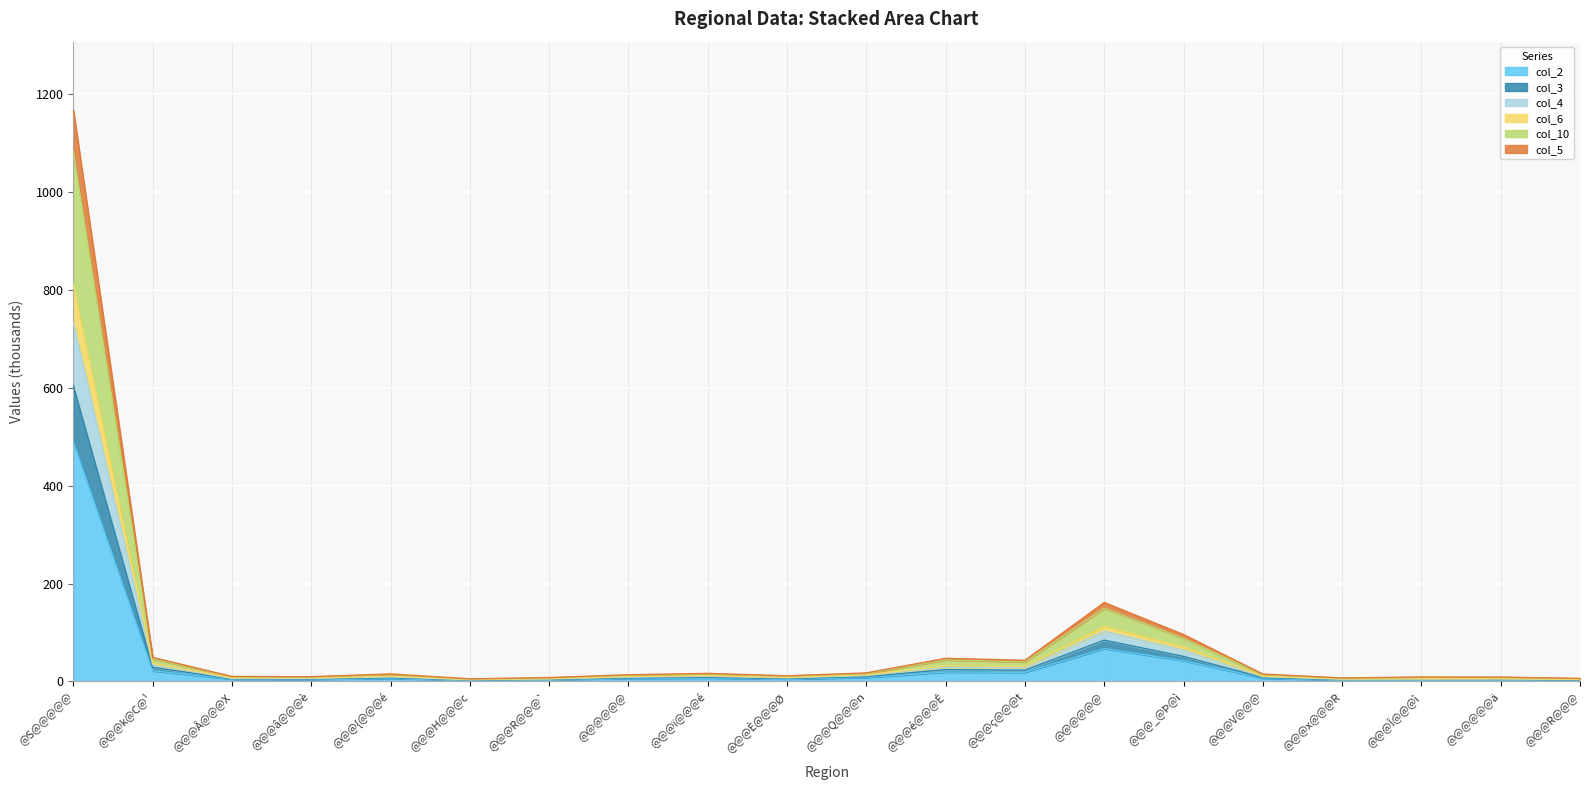

How many lines are shown in the chart?

6